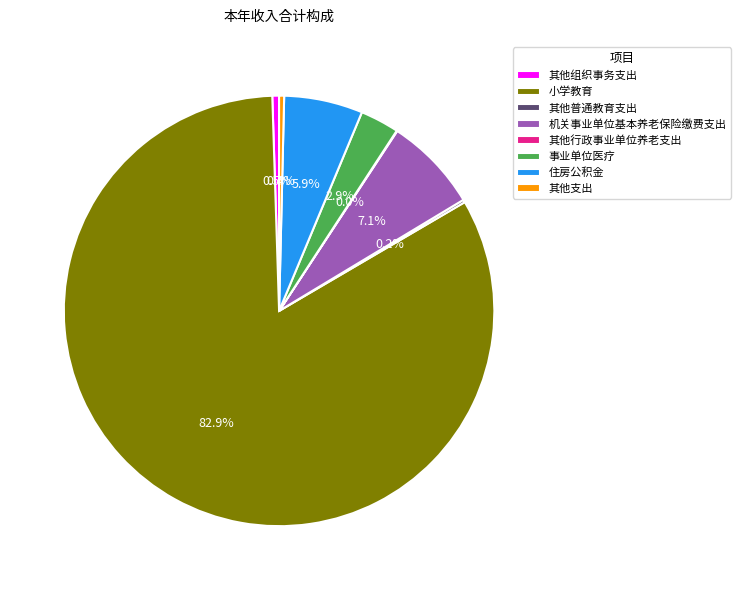

To the nearest percent, what is the difference between the largest and smallest slice percentages?

83%